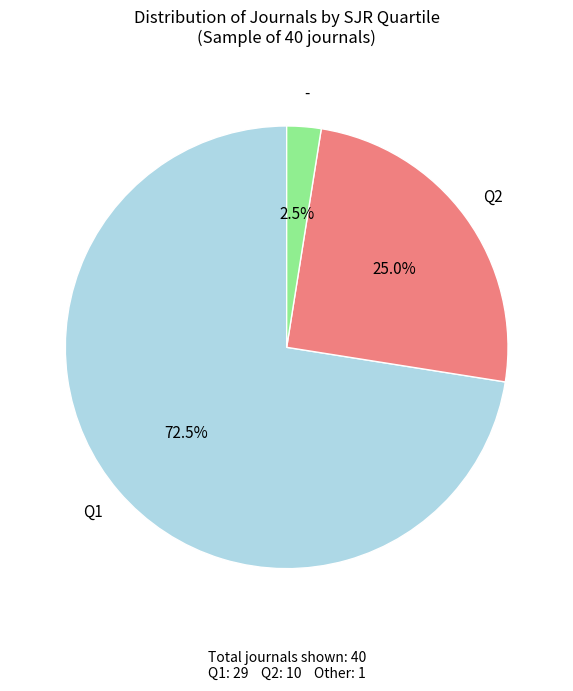

To the nearest percent, what is the average slice percentage?

33%